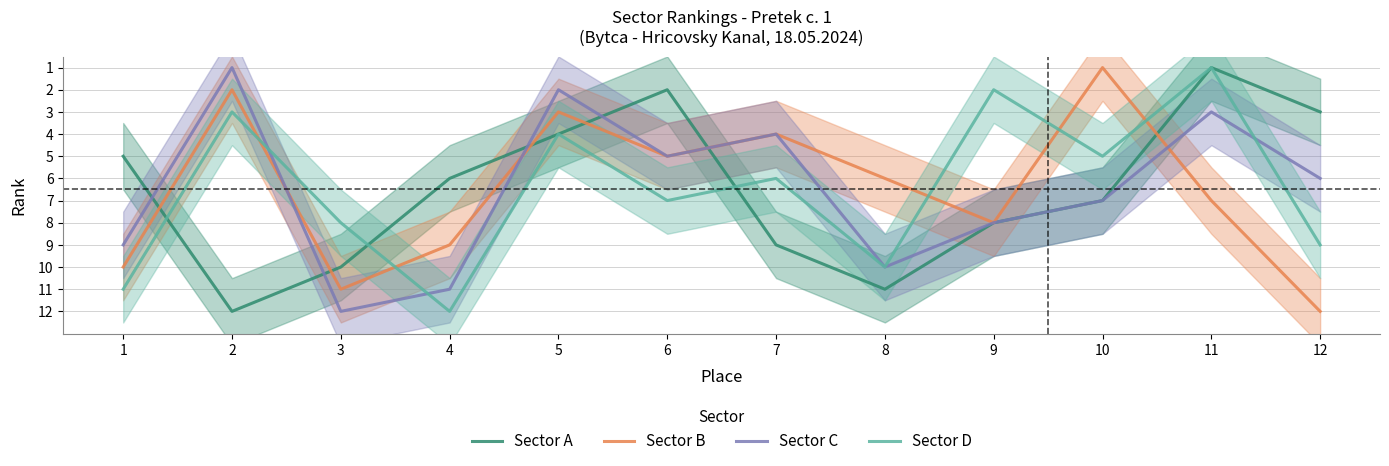

Reading left to right, extract all data points from this chart.

Sector A: 1=5	2=12	3=10	4=6	5=4	6=2	7=9	8=11	9=8	10=7	11=1	12=3
Sector B: 1=10	2=2	3=11	4=9	5=3	6=5	7=4	8=6	9=8	10=1	11=7	12=12
Sector C: 1=9	2=1	3=12	4=11	5=2	6=5	7=4	8=10	9=8	10=7	11=3	12=6
Sector D: 1=11	2=3	3=8	4=12	5=4	6=7	7=6	8=10	9=2	10=5	11=1	12=9